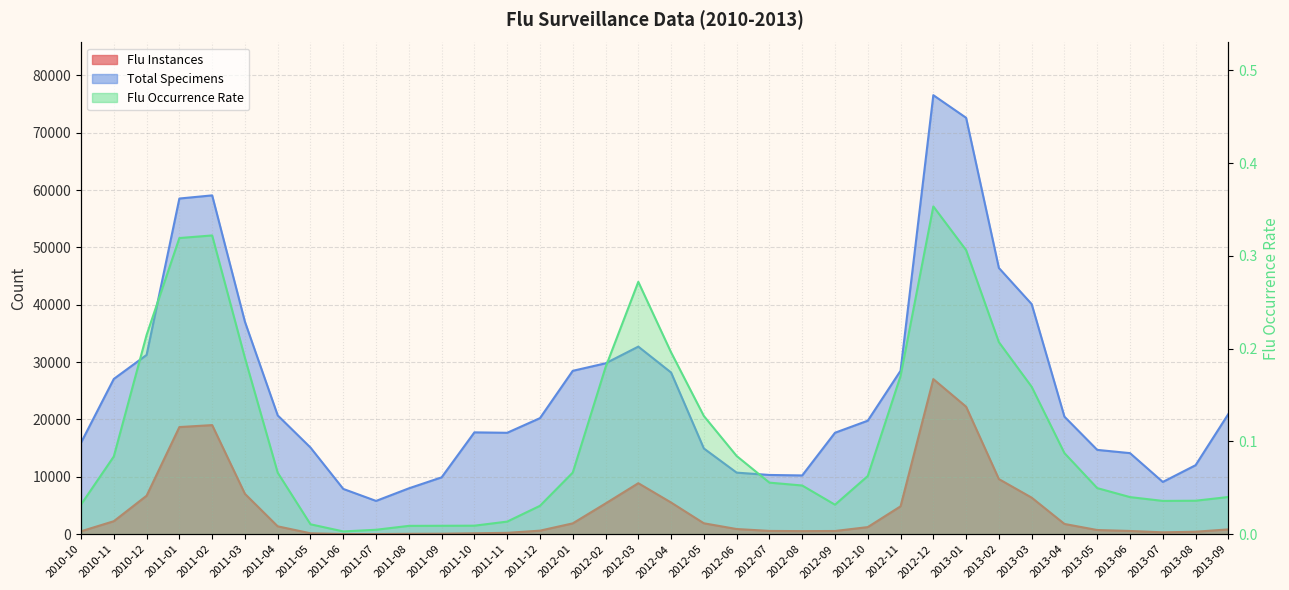

True or false: Flu Instances and Total Specimens intersect in this chart.

False